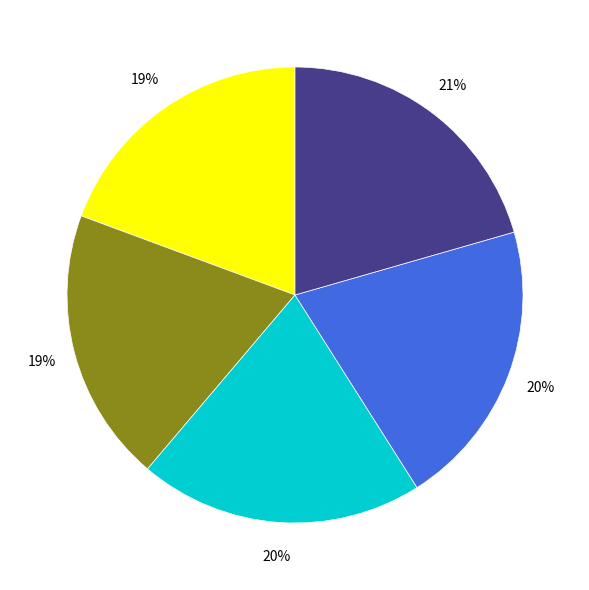

To the nearest percent, what is the average slice percentage?

20%